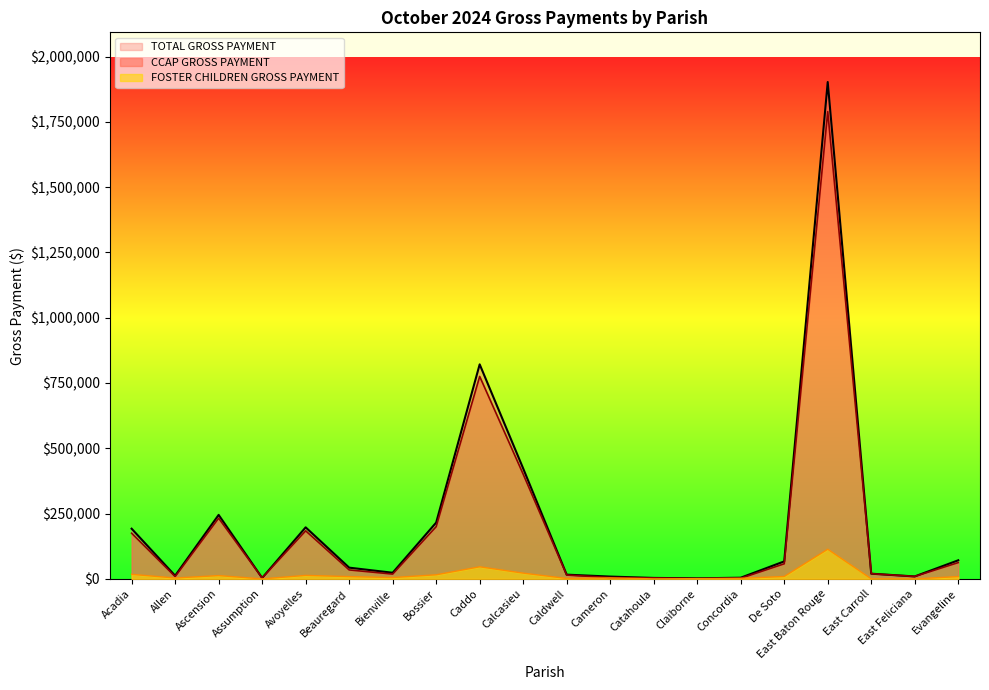

Which series has the largest range (max minus min)?

TOTAL GROSS PAYMENT